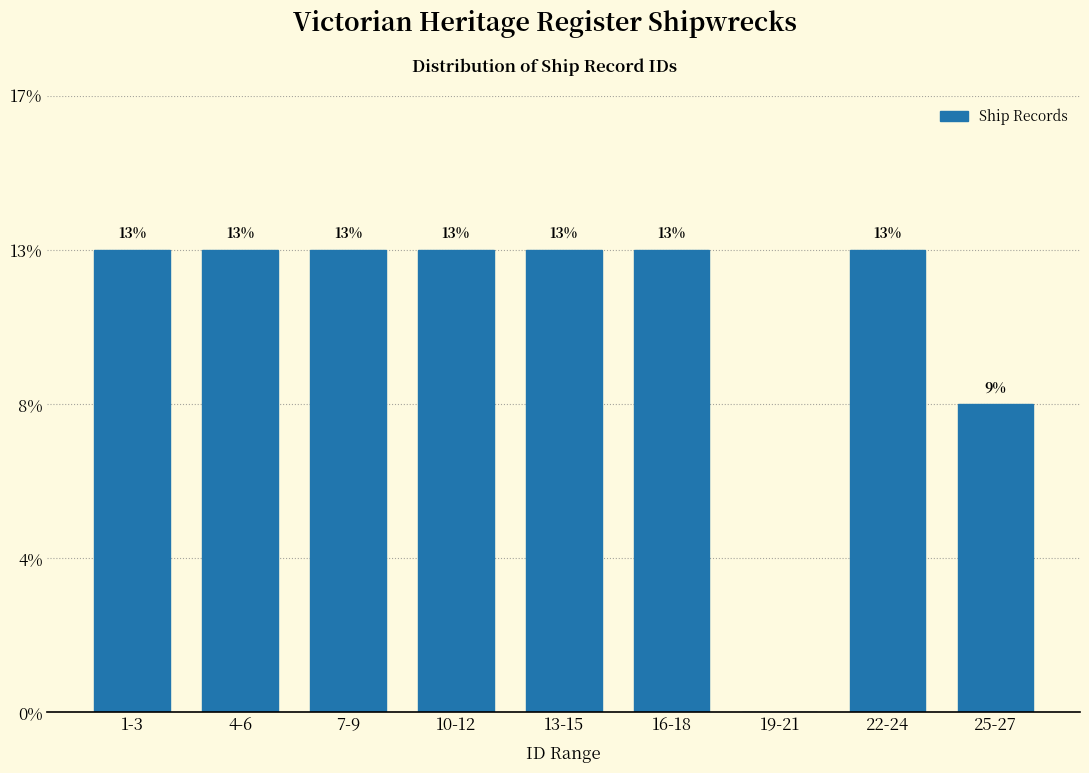

Are the bars horizontal?

No